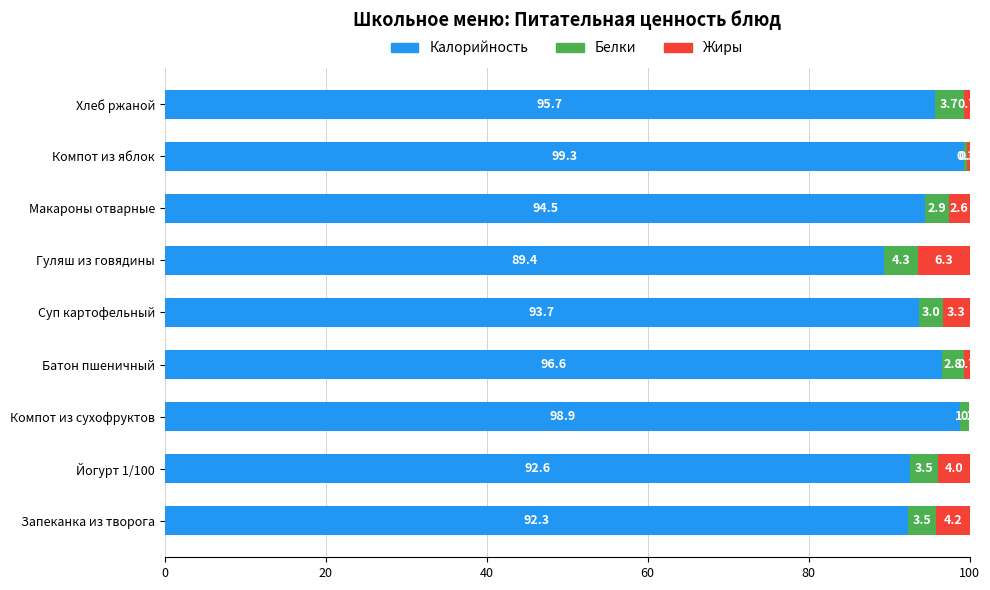

What is the highest value of the Калорийность series?

99.3